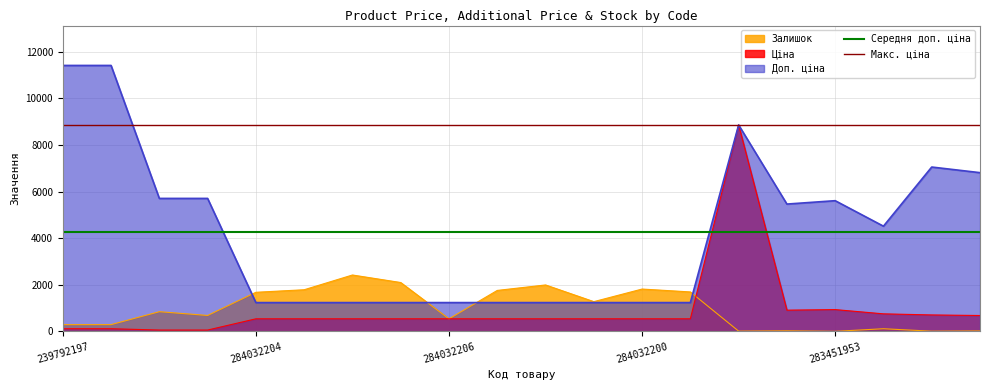

The value of Макс. ціна at 239792197 is 2083.3. True or false?

False